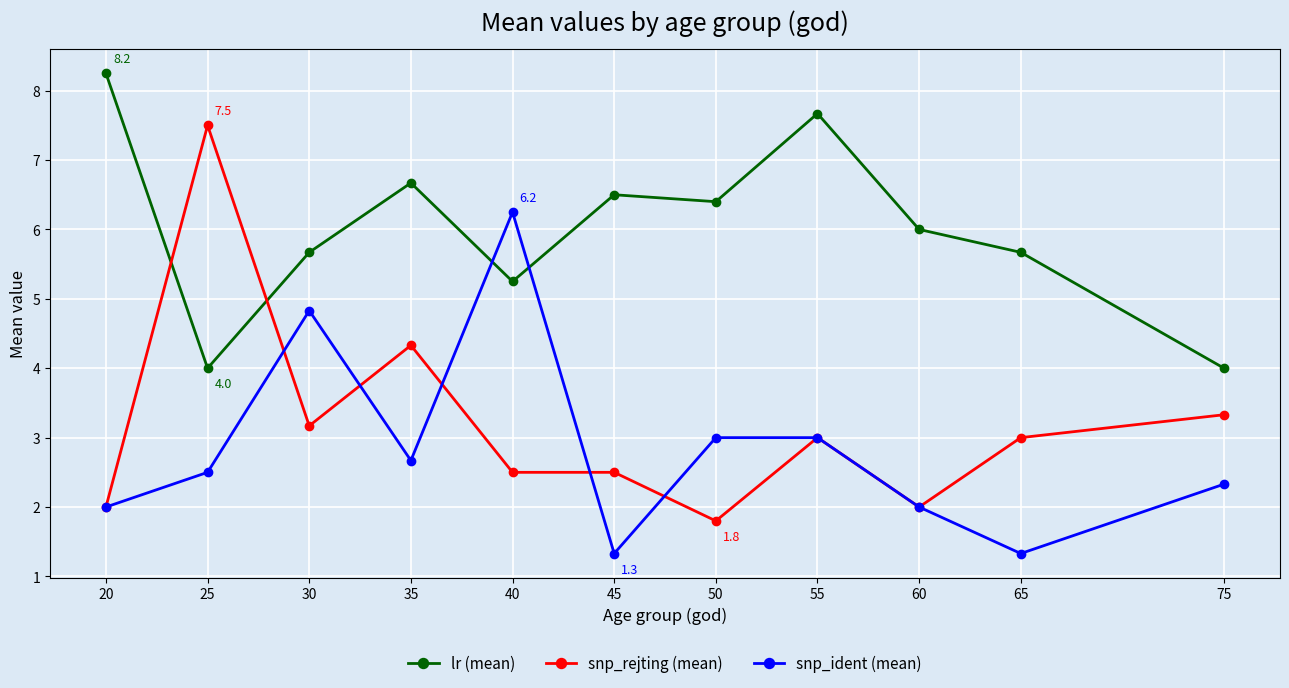

What value does the snp_rejting (mean) series have at 25?

7.5